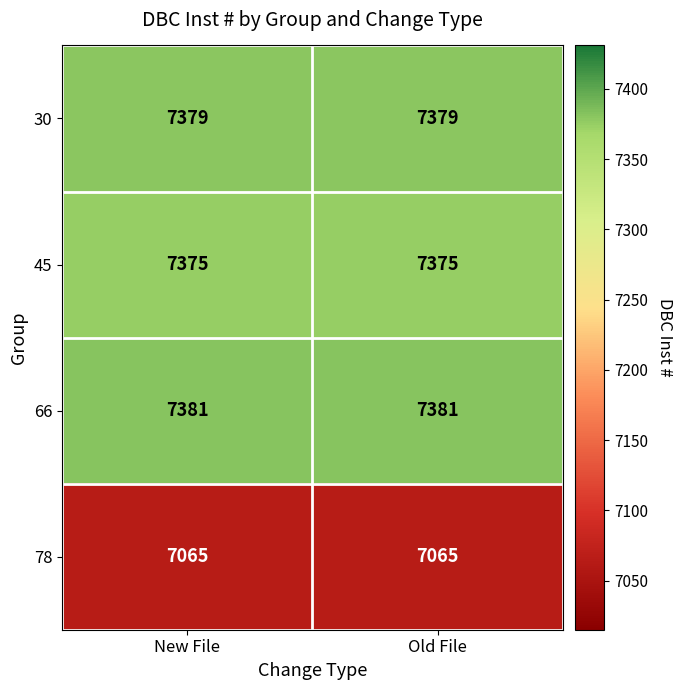

What is the total value across all series at New File?

29200